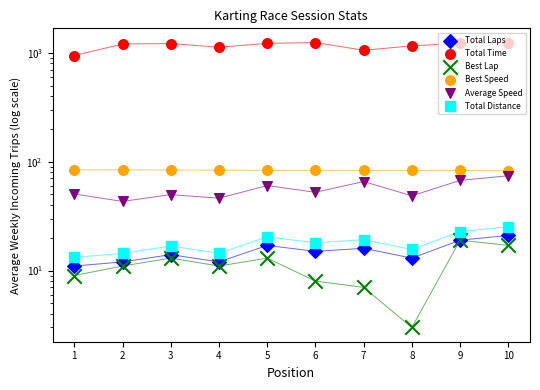

What are all the series names shown in the legend?

Total Laps, Total Time, Best Lap, Best Speed, Average Speed, Total Distance